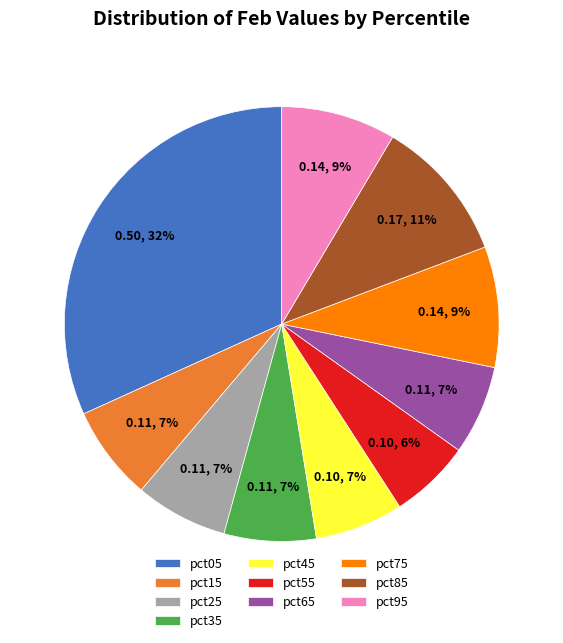

Is pct85 the majority of the pie?

No